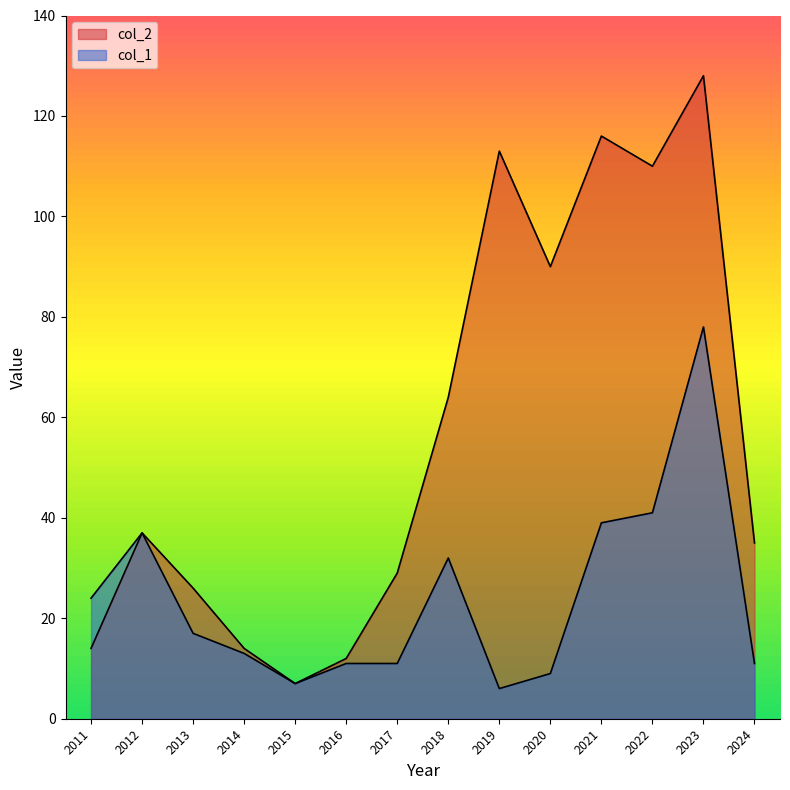

What are all the series names shown in the legend?

col_2, col_1